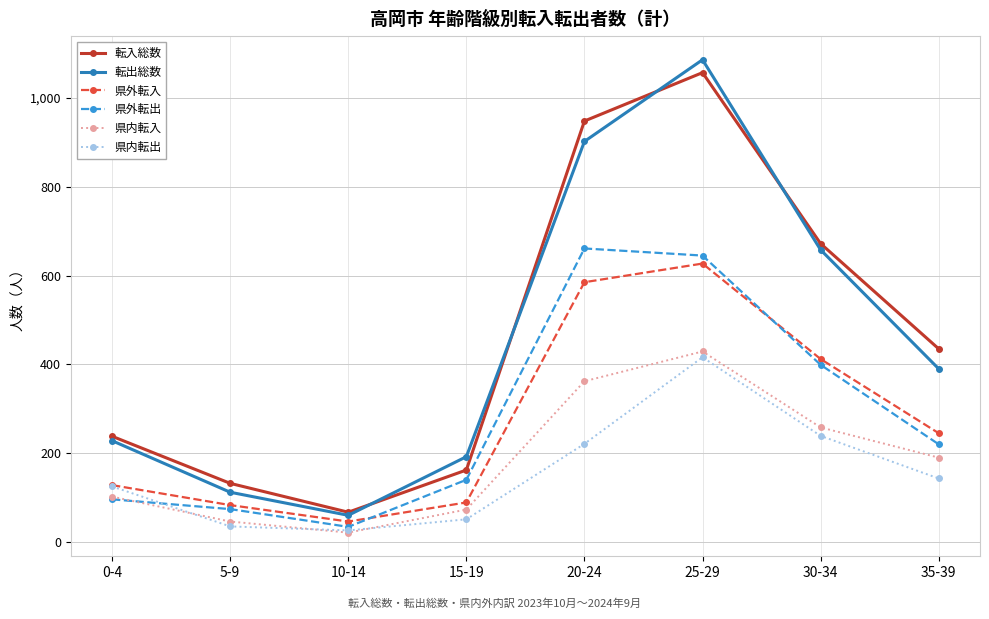

The value of 転出総数 at 20-24 is 528. True or false?

False